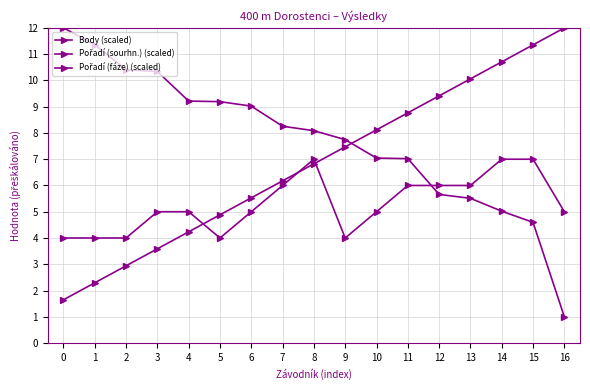

Which has a higher value, 11 or 8?

8